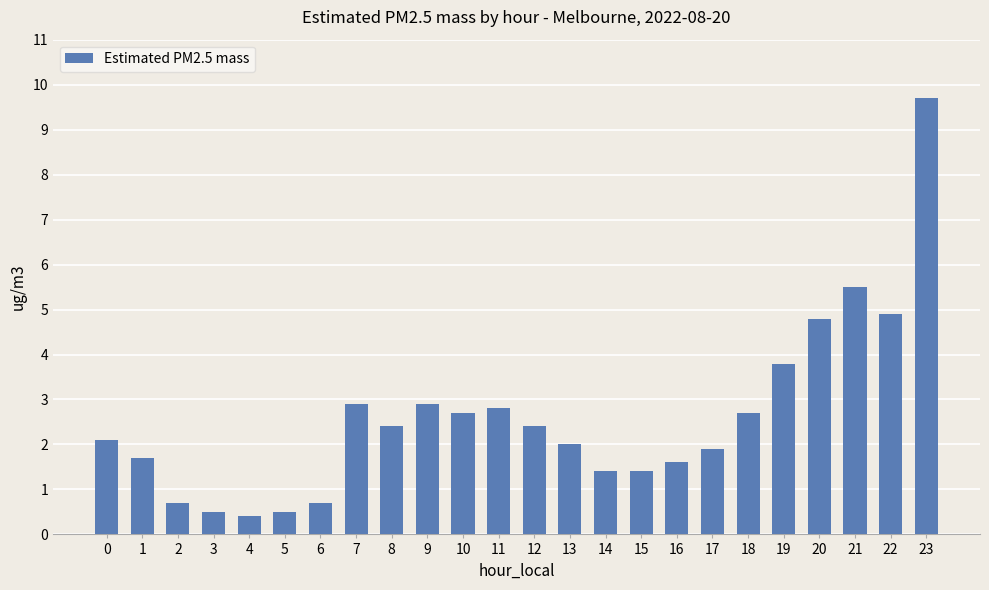

Are the bars grouped side by side (vs. stacked)?

No